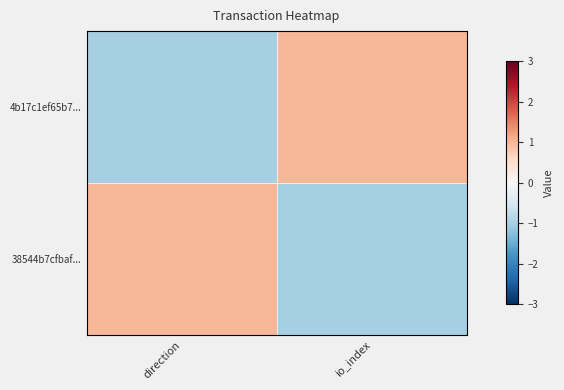

Reading left to right, what are all the values shown in this chart?

4b17c1ef65b7...: direction=-1	io_index=1
38544b7cfbaf...: direction=1	io_index=-1